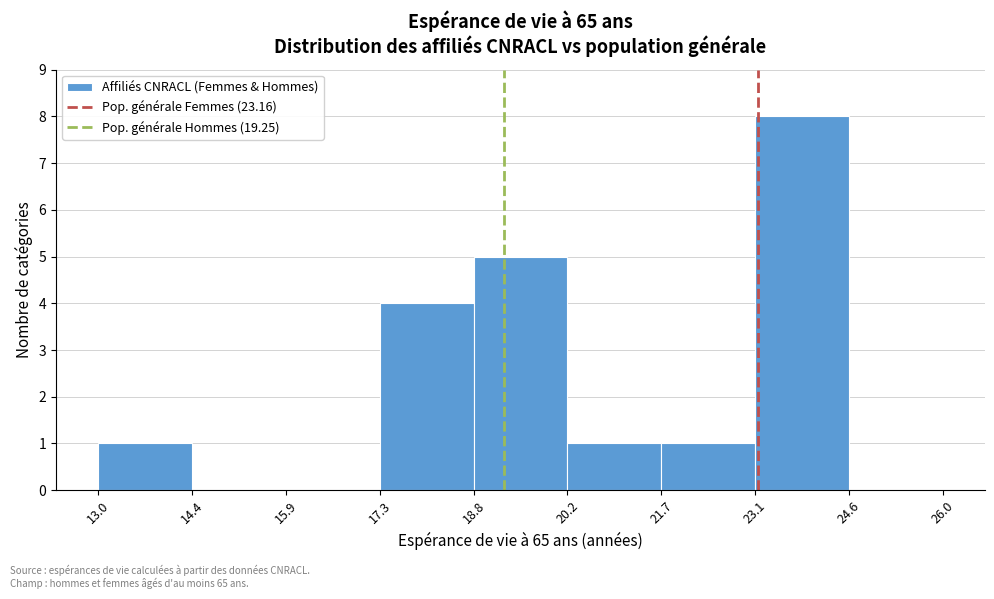

Reading left to right, list every bar in this chart as the range it spans on the x-axis followed by its height. The values are not printed on the chart, so give them approximately, as read against the axis.

13.0 to 14.4: 1
14.4 to 15.9: 0
15.9 to 17.3: 0
17.3 to 18.8: 4
18.8 to 20.2: 5
20.2 to 21.7: 1
21.7 to 23.1: 1
23.1 to 24.6: 8
24.6 to 26.0: 0